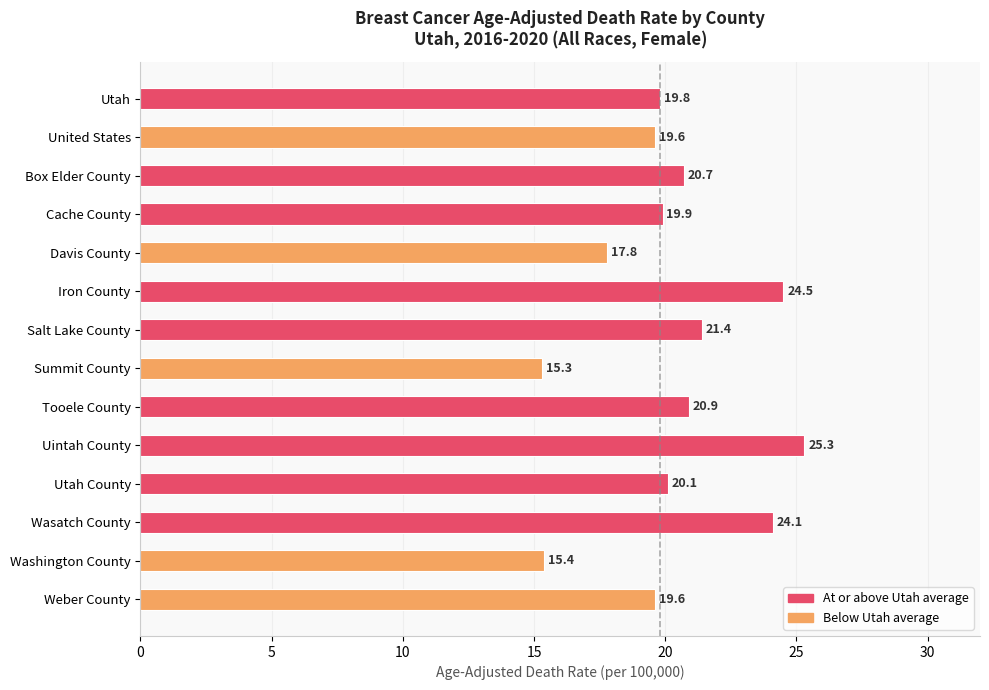

Which label corresponds to the largest value in the chart?

Uintah County